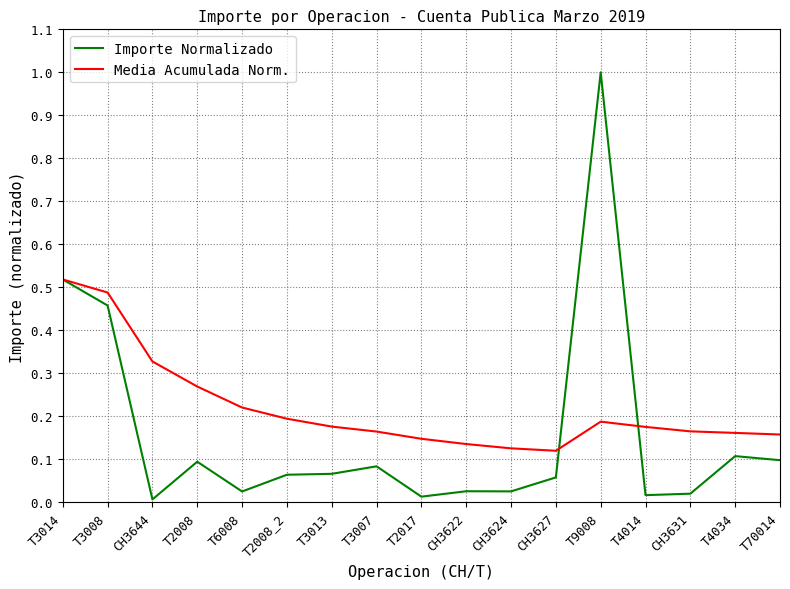

Which label corresponds to the largest value in the chart?

T9008